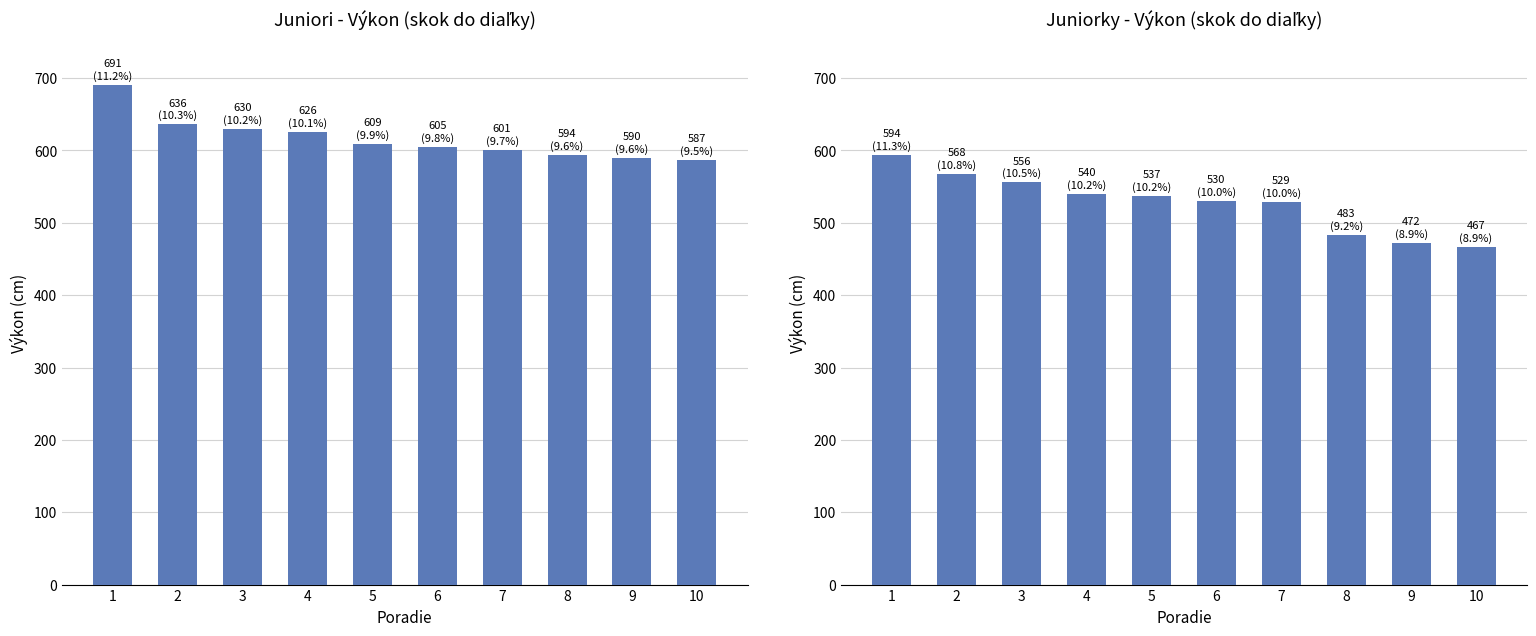

The value of Juniori at 5 is 609. True or false?

True